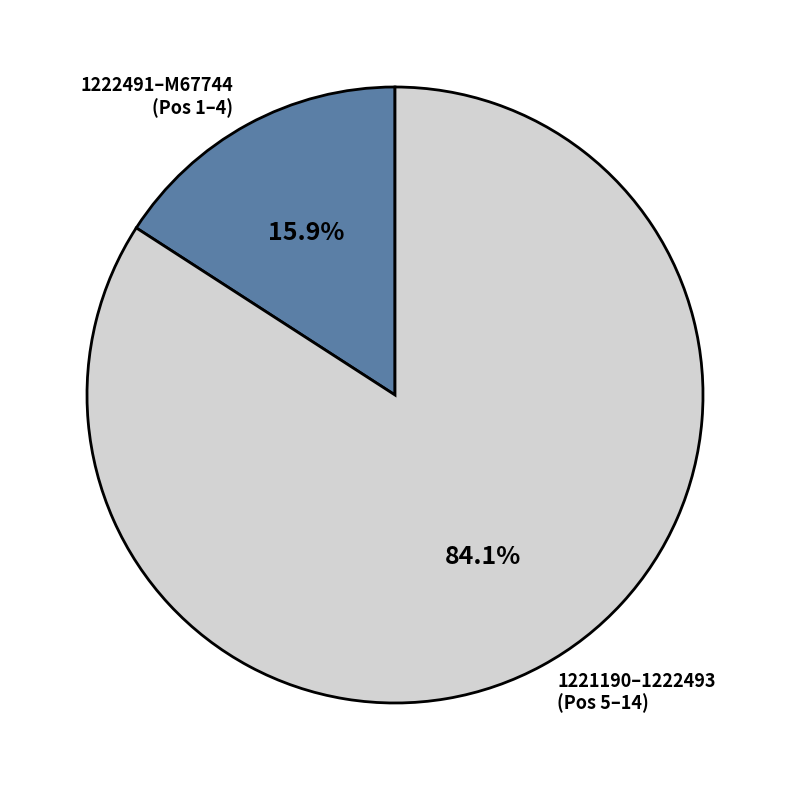

Is there any slice that represents more than half of the pie?

Yes